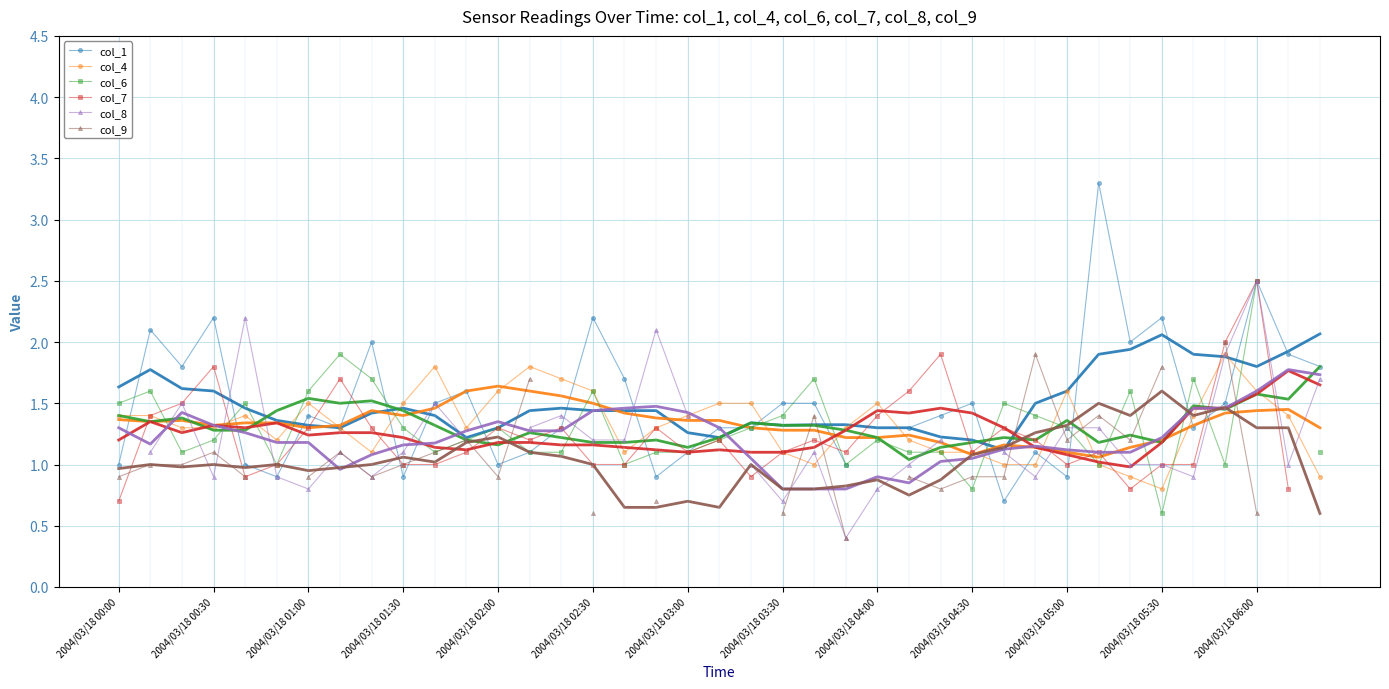

True or false: col_4 has a value of 1.1 at 2004/03/18 02:00.

False